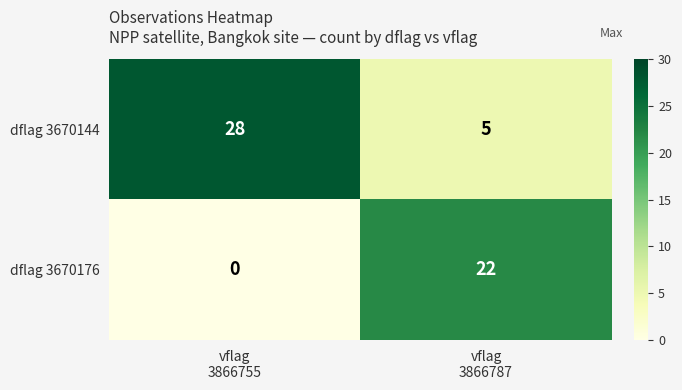

What is the sum of all dflag 3670176 values?

22